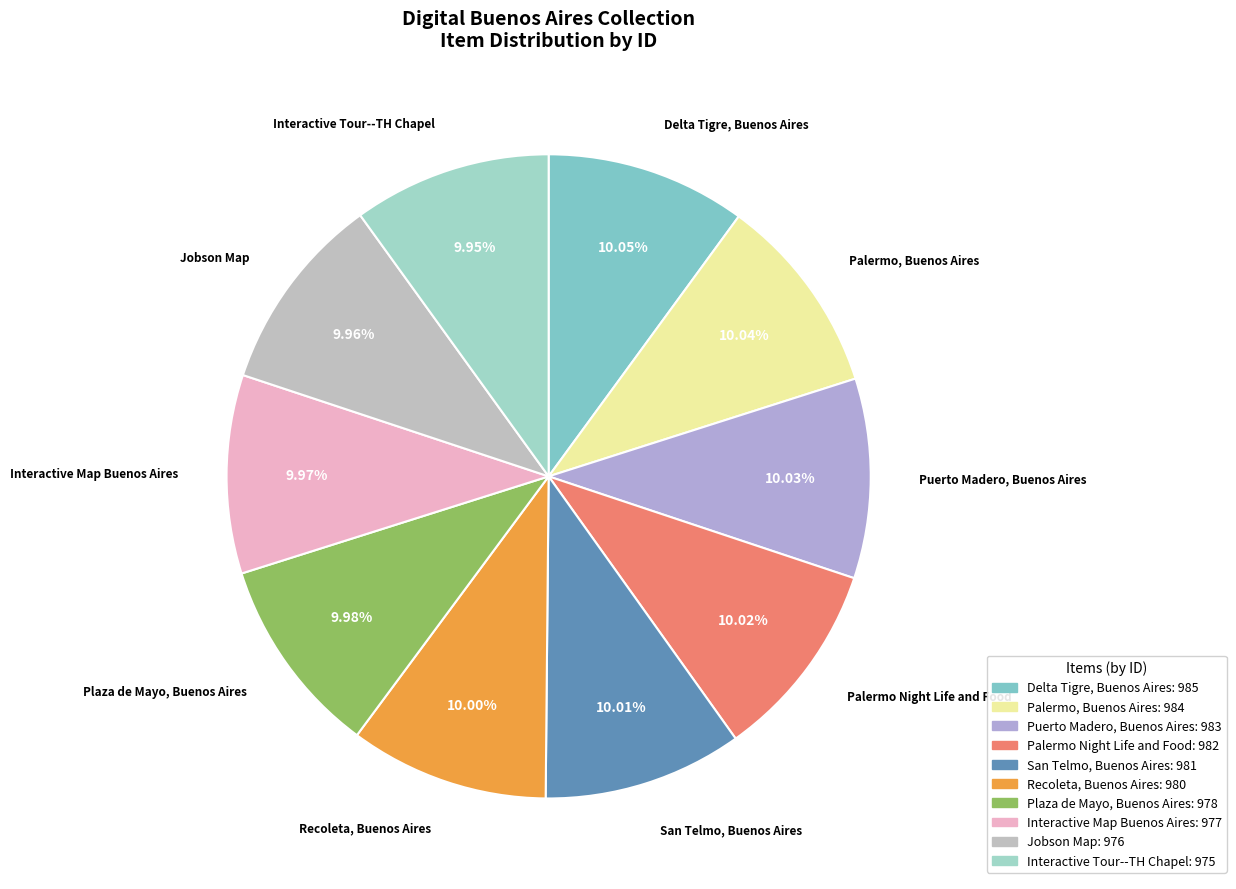

Does Recoleta, Buenos Aires account for over 50% of the chart?

No